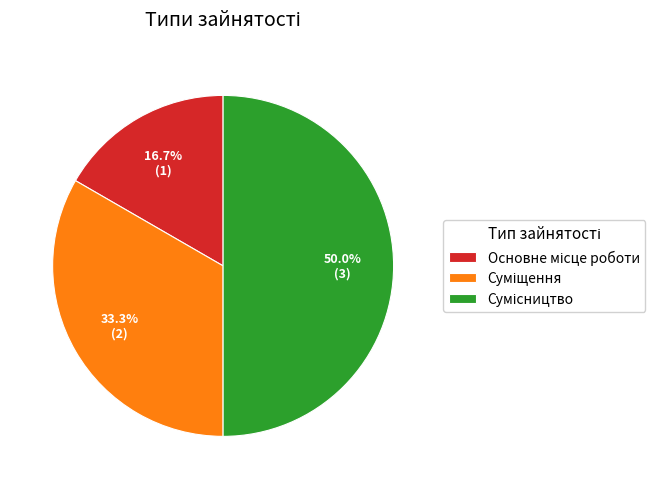

To the nearest percent, what percentage of the pie is Суміщення?

33%